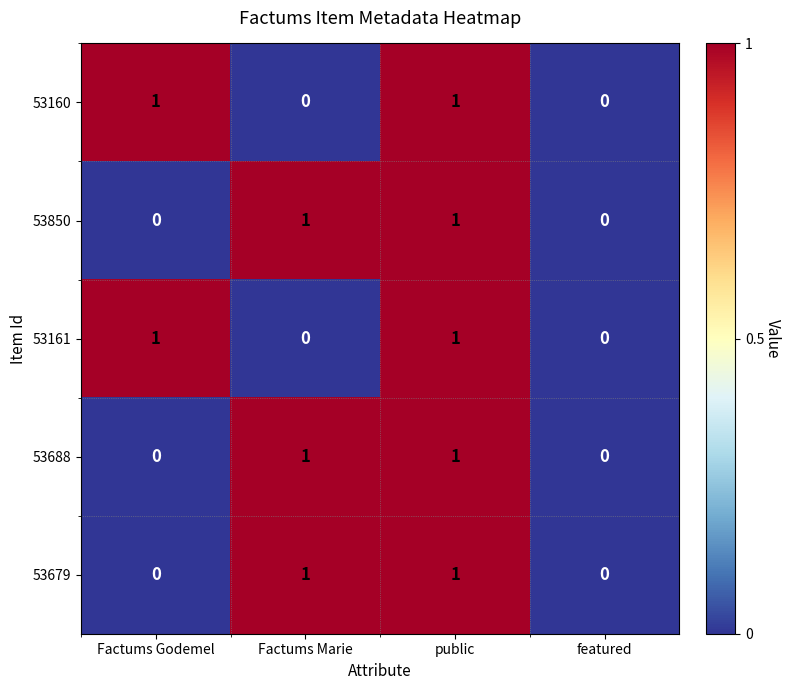

How many series are shown in this chart?

5